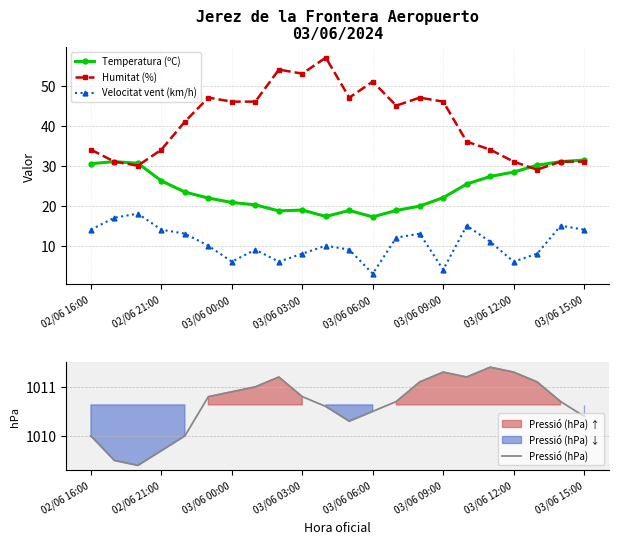

Is the value of Velocitat vent (km/h) at 16 greater than the value of Temperatura (ºC) at 17?

No